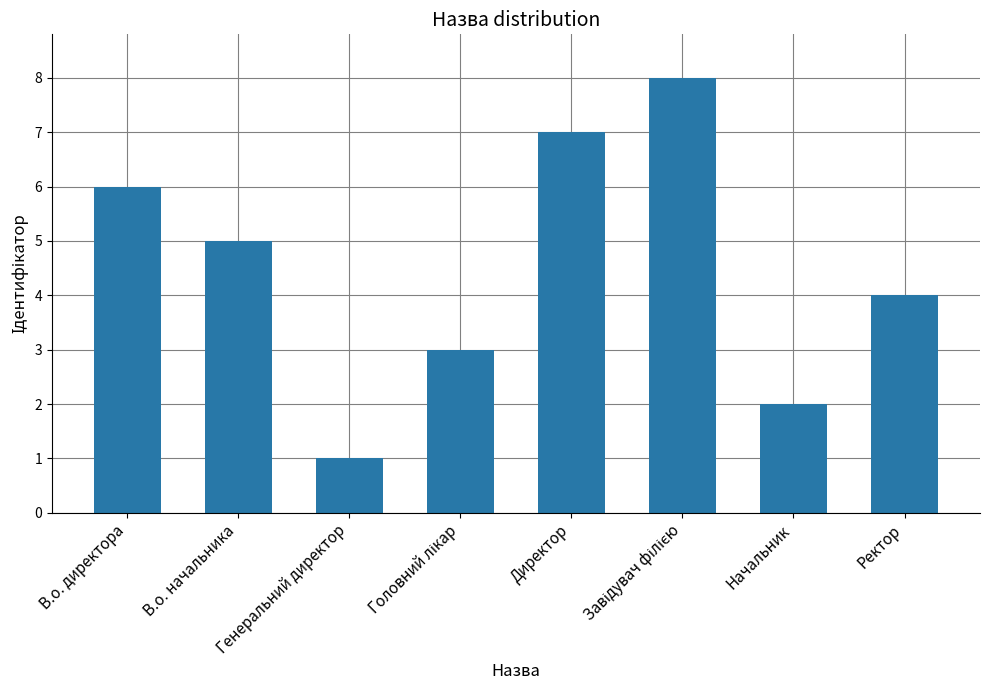

Which has a higher value, Генеральний директор or Ректор?

Ректор